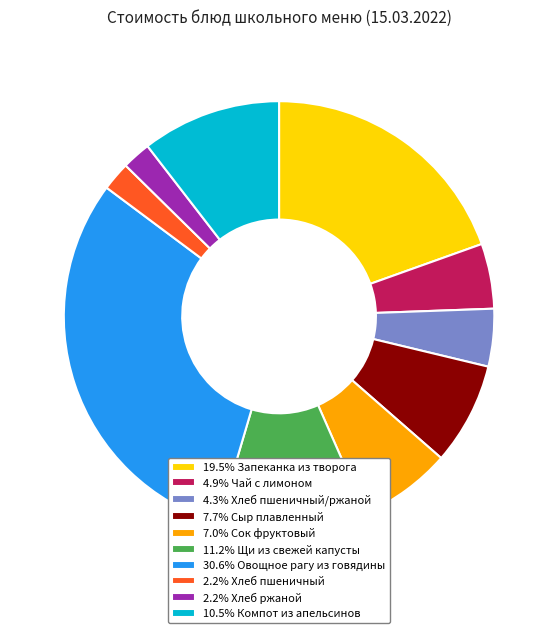

Approximately how many times larger is the value at 10.5% Компот из апельсинов compared to 2.2% Хлеб пшеничный?

4.8